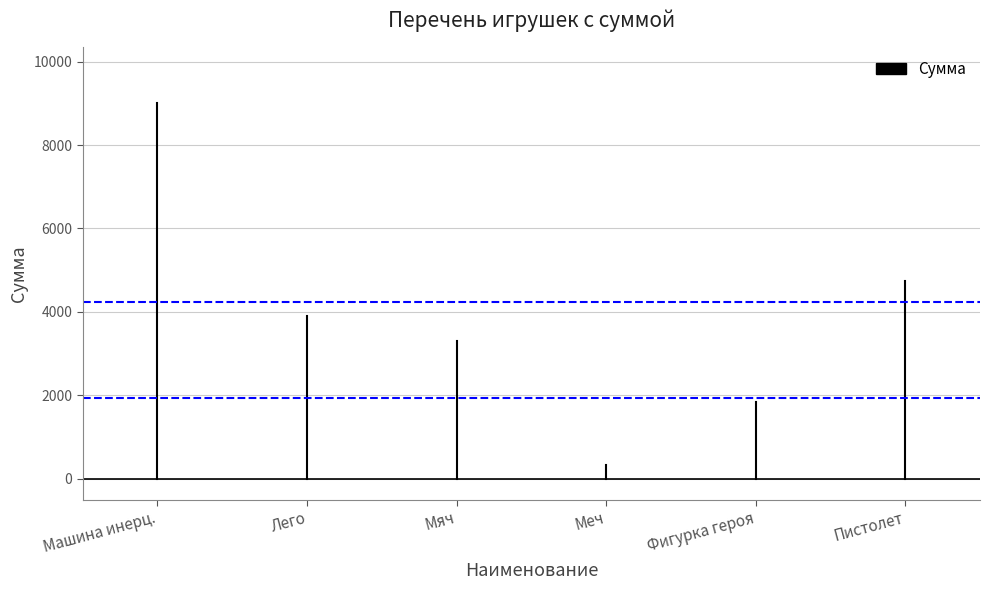

Which series has the largest total across all categories?

Сумма